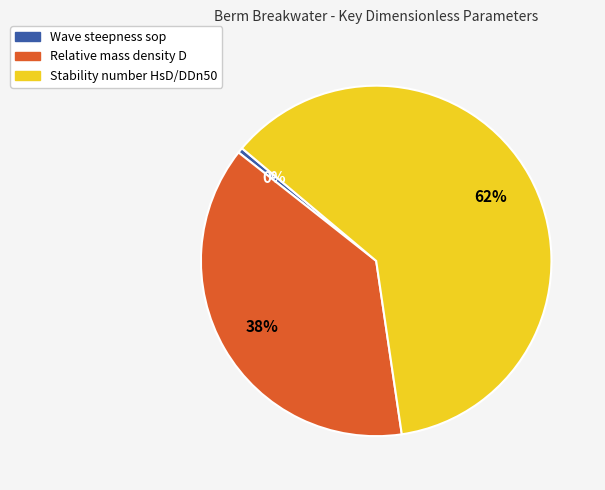

Combined, do Relative mass density D and Wave steepness sop account for over 50%?

No